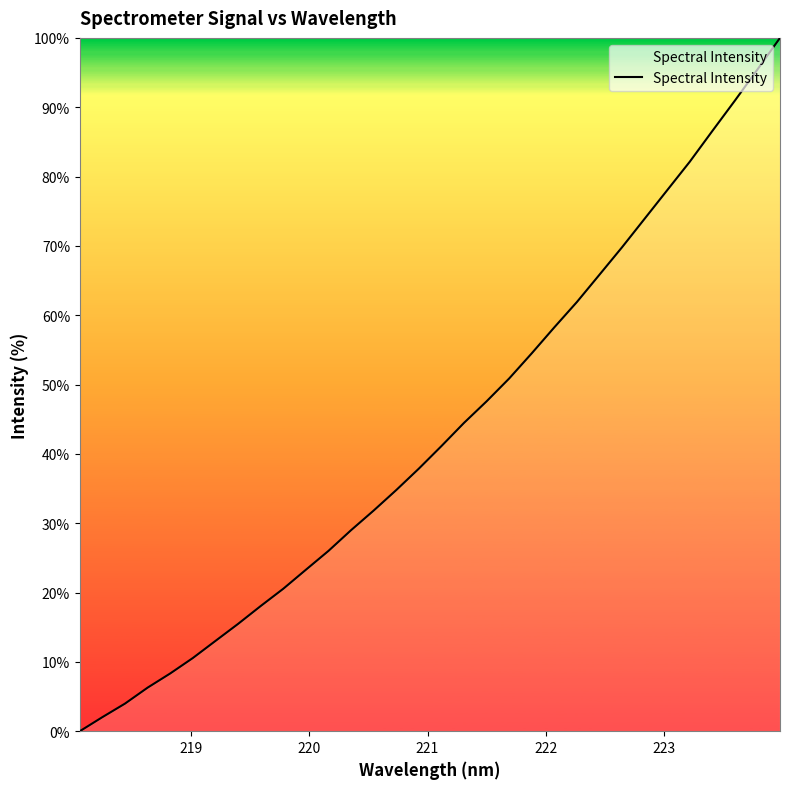

Reading left to right, what are all the values shown in this chart?

0.0	2.0	4.0	6.3	8.3	10.6	13.0	15.5	18.1	20.5	23.3	26.0	29.0	31.8	34.8	37.9	41.1	44.5	47.6	50.9	54.5	58.3	61.9	65.8	69.8	73.9	78.0	82.1	86.6	91.0	95.4	100.0